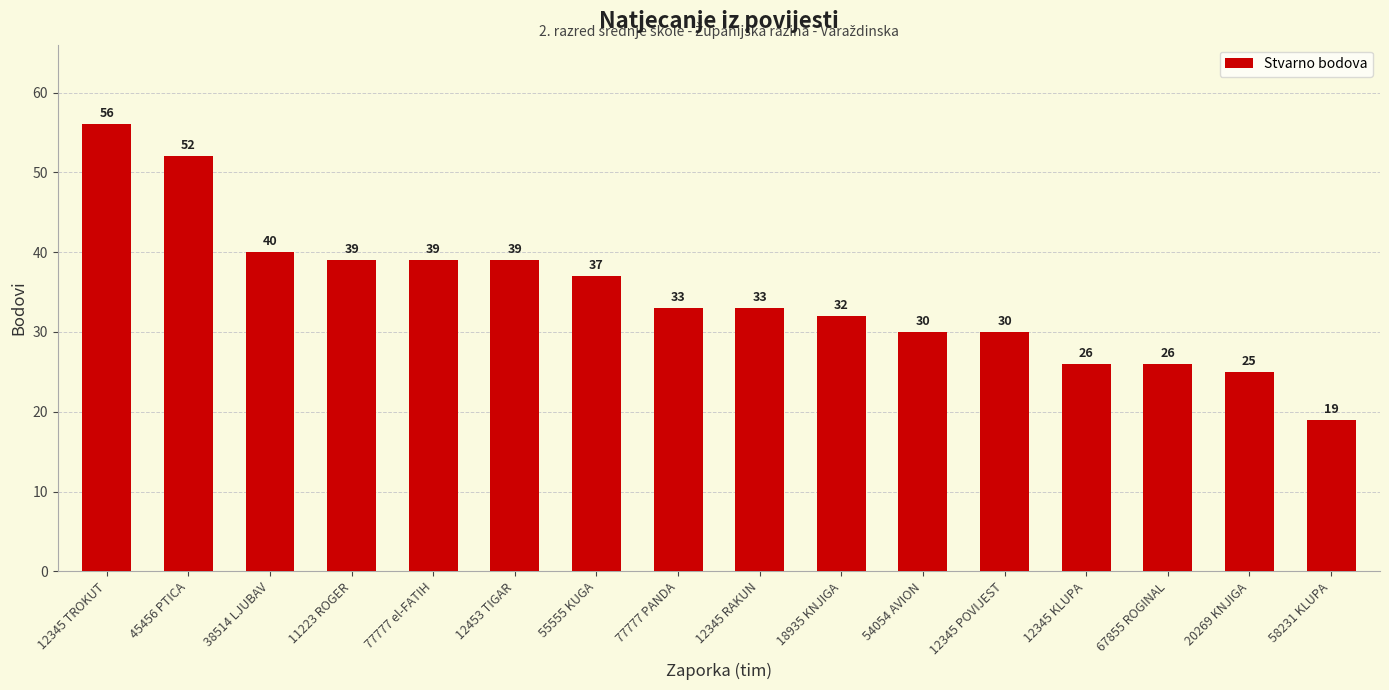

Which label corresponds to the smallest value in the chart?

58231 KLUPA